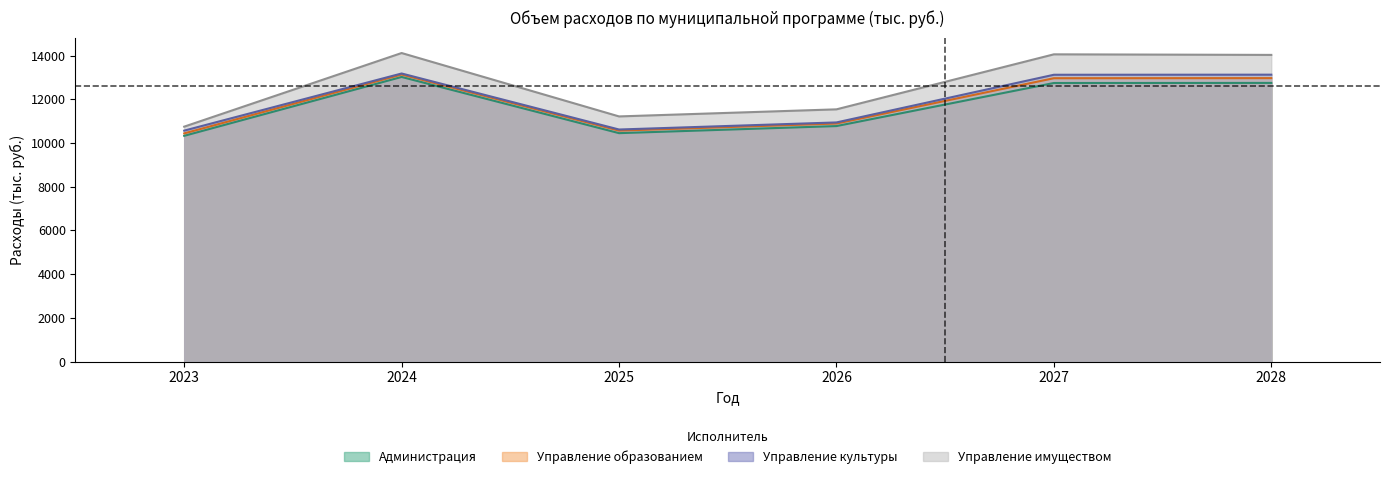

Reading left to right, extract all data points from this chart.

Администрация: 2023=10330.9	2024=13026.4	2025=10453.7	2026=10777.6	2027=12749.4	2028=12753.2
Управление образованием: 2023=111.4	2024=110.6	2025=116.4	2026=116.4	2027=219.2	2028=219.2
Управление культуры: 2023=127.2	2024=47.7	2025=50.2	2026=50.2	2027=158.0	2028=158.0
Управление имуществом: 2023=181.5	2024=936.7	2025=599.1	2026=599.1	2027=935.0	2028=905.0